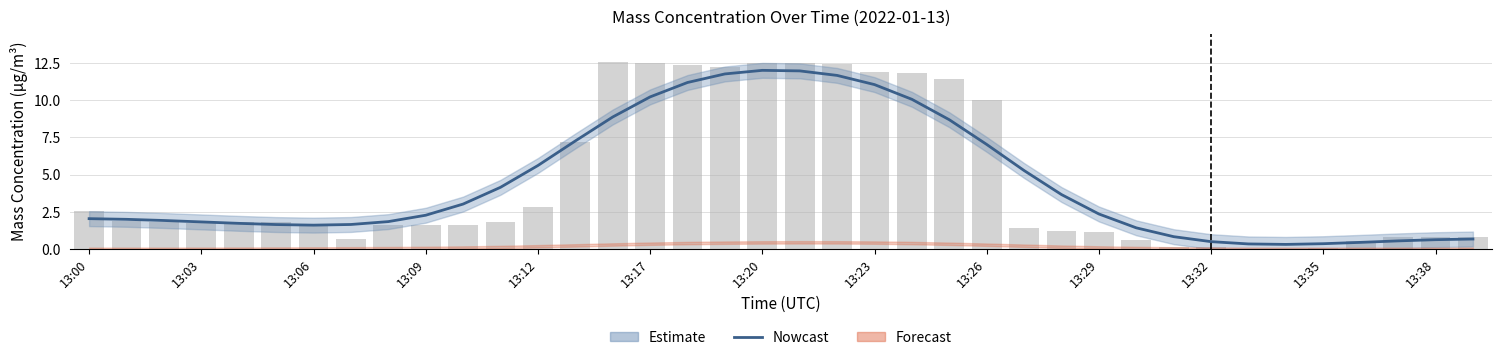

Where does the data first go above 2?

13:00